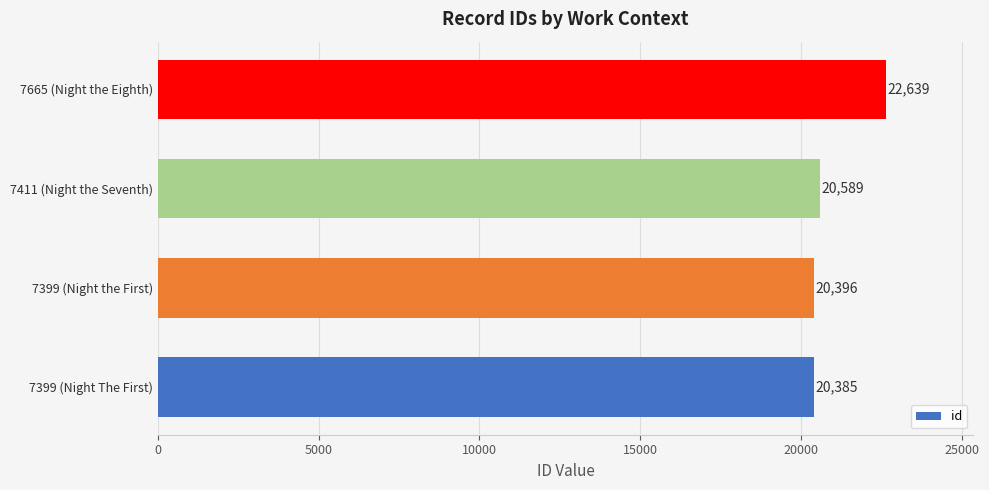

Where is the data nearest to the value 21512?

7411 (Night the Seventh)